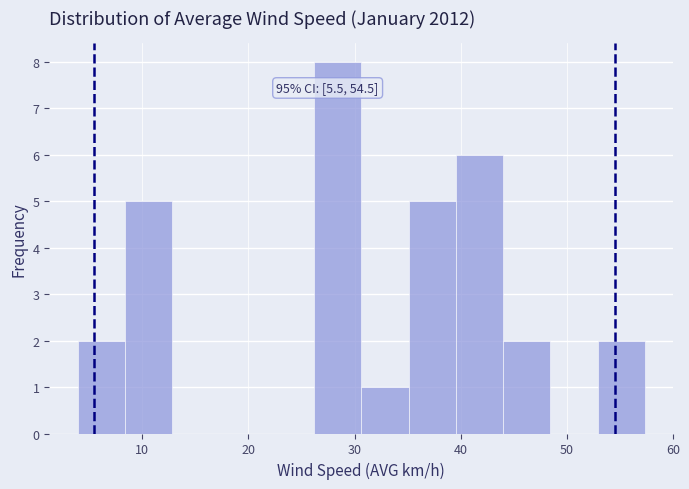

Which range on the x-axis has the tallest bar?

26 to 31